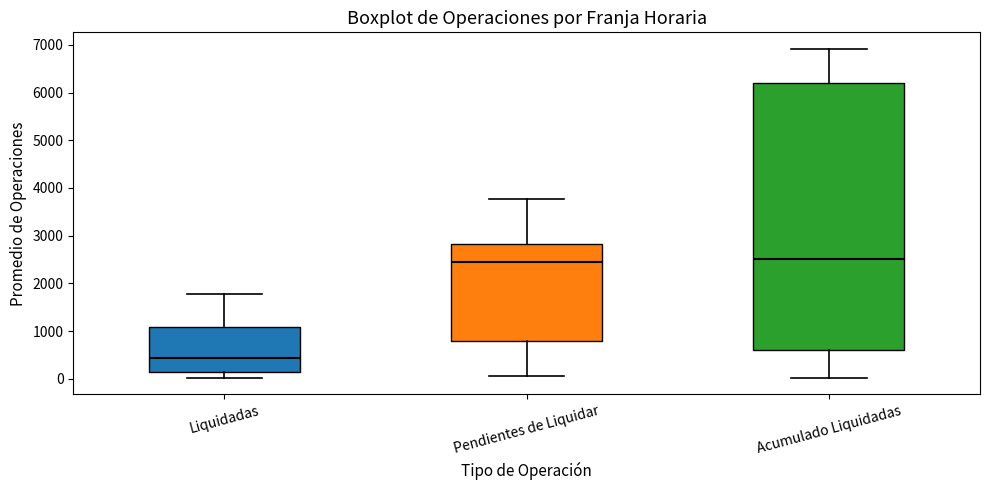

Reading left to right, transcribe this box plot: for each box, give where its median line is, the range the box spans, and where its two whiskers end, as read against the y-axis. The values are not printed on the chart, so give them approximately, as read against the axis.

Liquidadas: median 400, box 100 to 1100, whiskers 0 to 1800
Pendientes de Liquidar: median 2400, box 800 to 2800, whiskers 100 to 3800
Acumulado Liquidadas: median 2500, box 600 to 6200, whiskers 0 to 6900